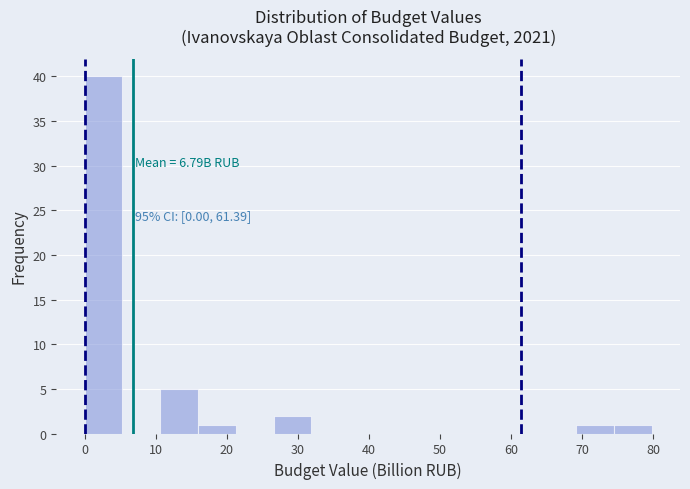

Over which range of the x-axis is the bar tallest?

0 to 5